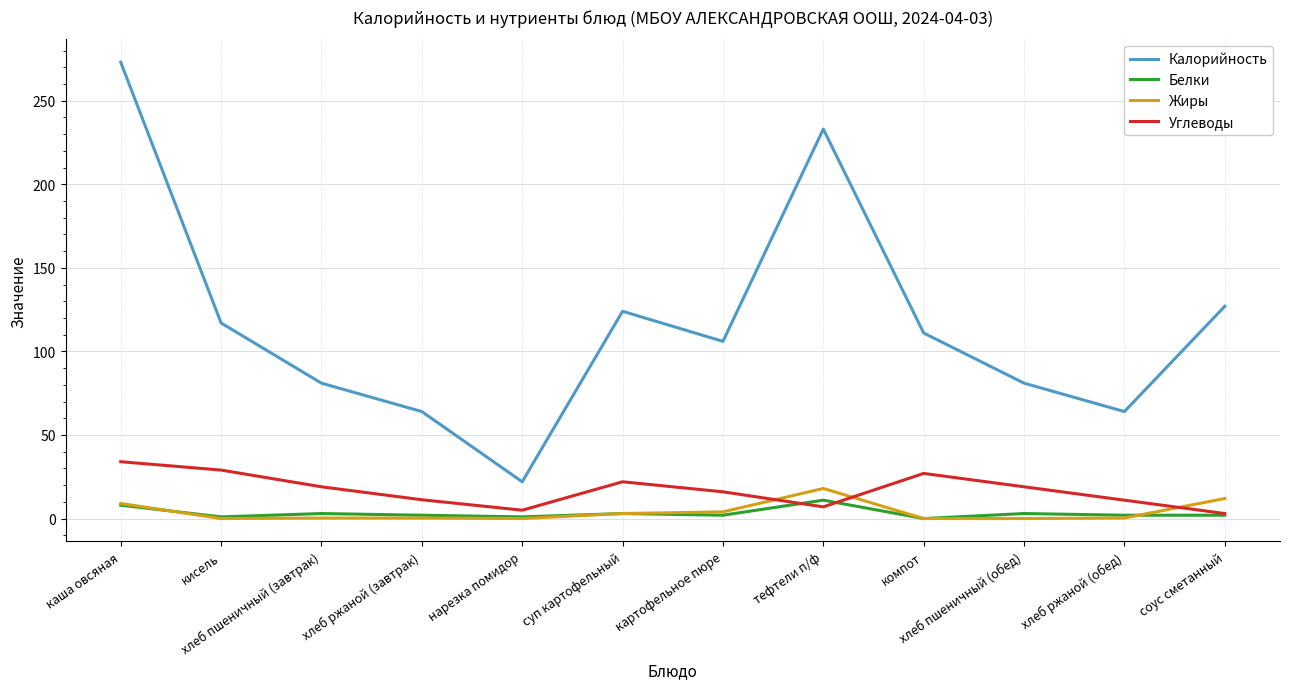

What is the difference between the maximum and minimum values in the Белки series?

11.0